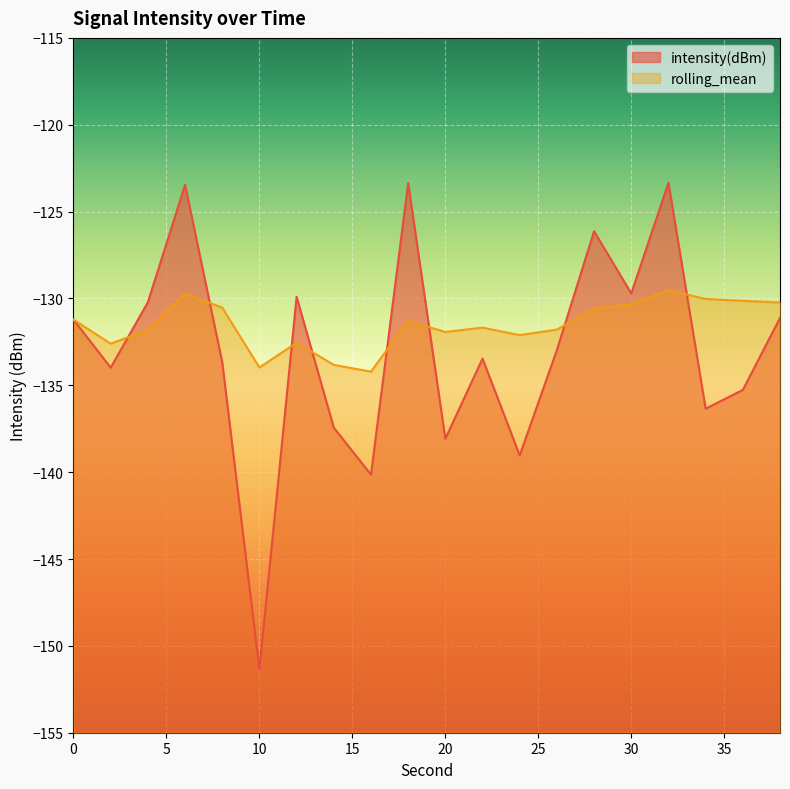

How many times do rolling_mean and intensity(dBm) cross each other?

8